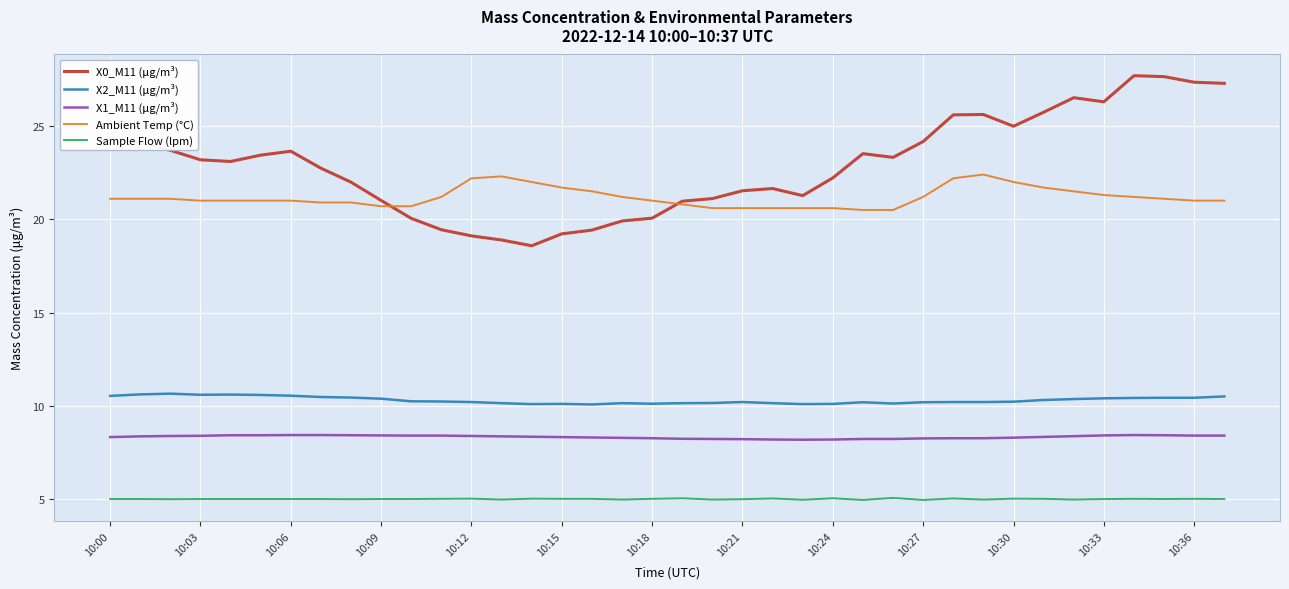

True or false: X0_M11 (μg/m³) and X1_M11 (μg/m³) cross at least once.

False